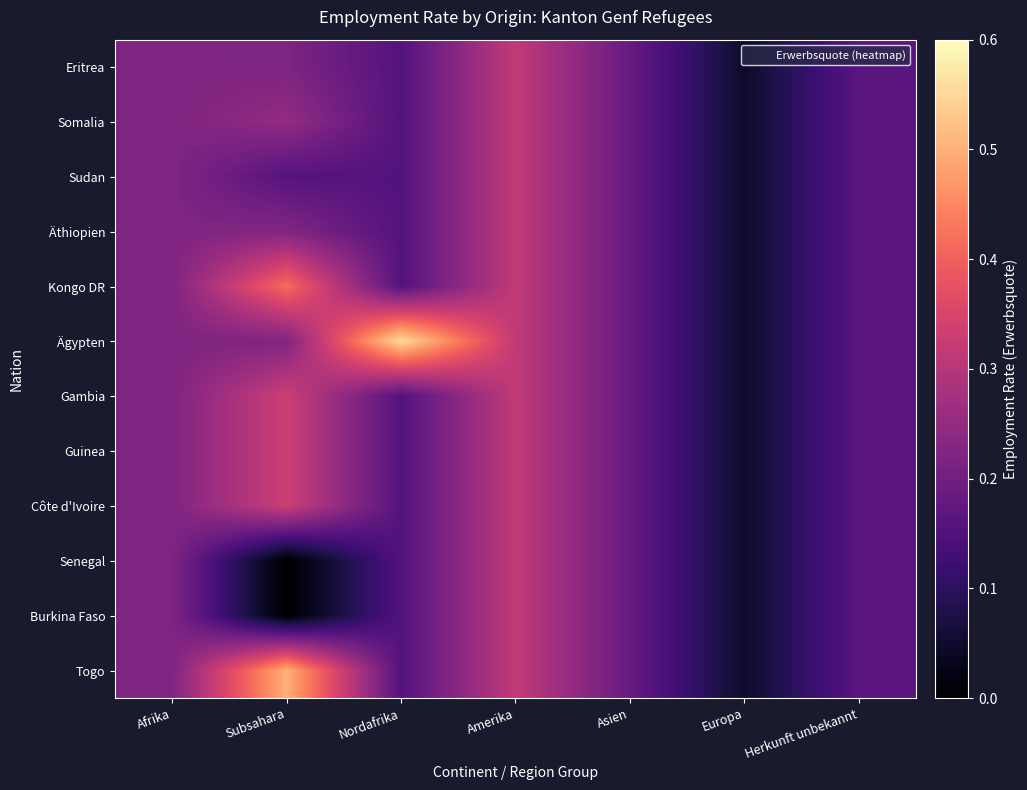

At how many categories does at least one series exceed 0?

7